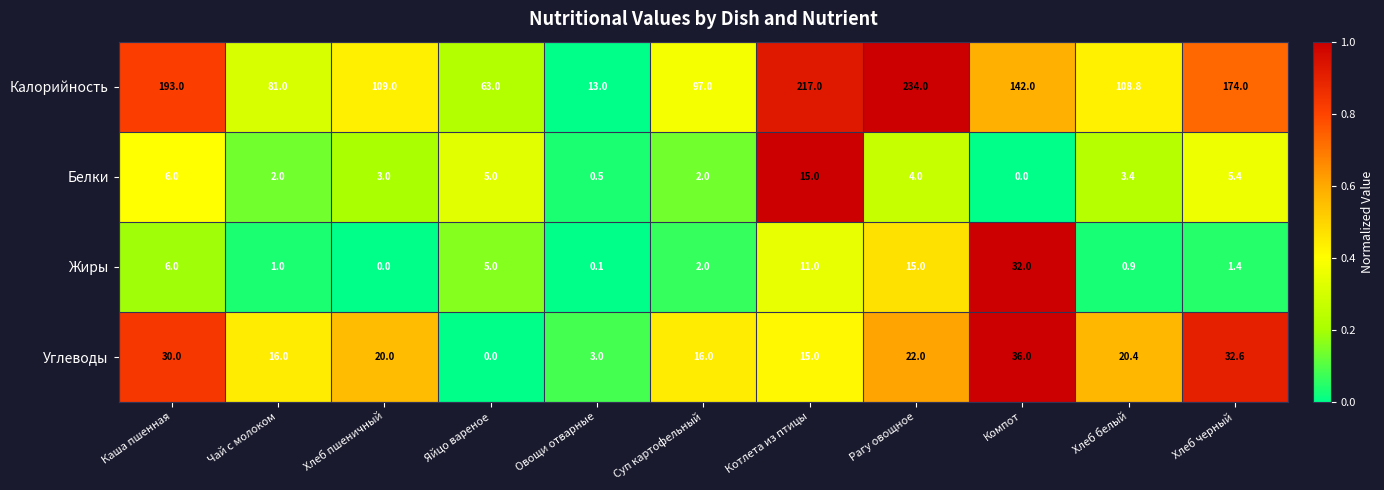

Which series has the largest range (max minus min)?

Калорийность